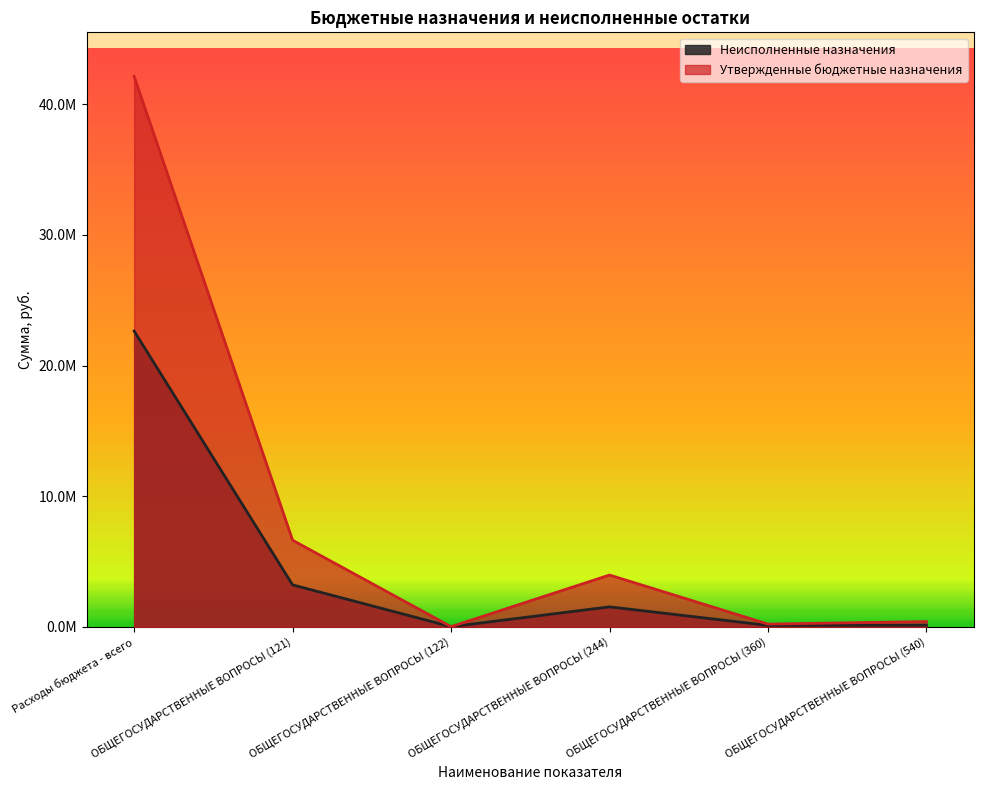

Rank the series by their average value, from highest to lowest.

Утвержденные бюджетные назначения, Неисполненные назначения